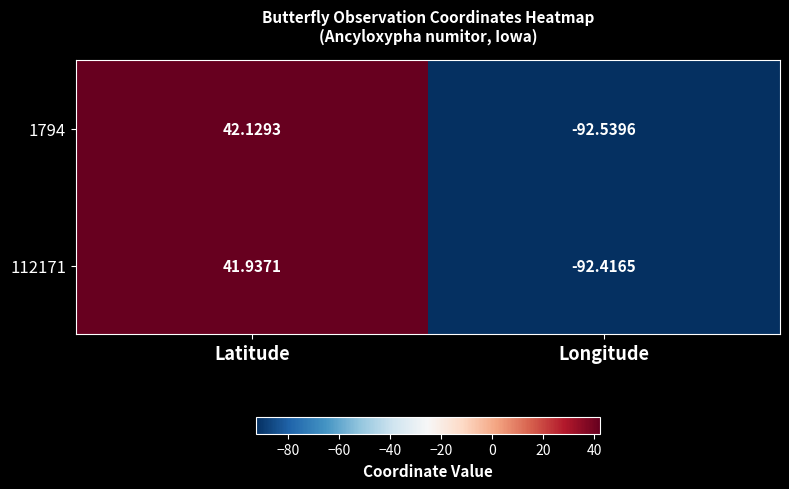

Where does the 1794 series first go above 42?

Latitude